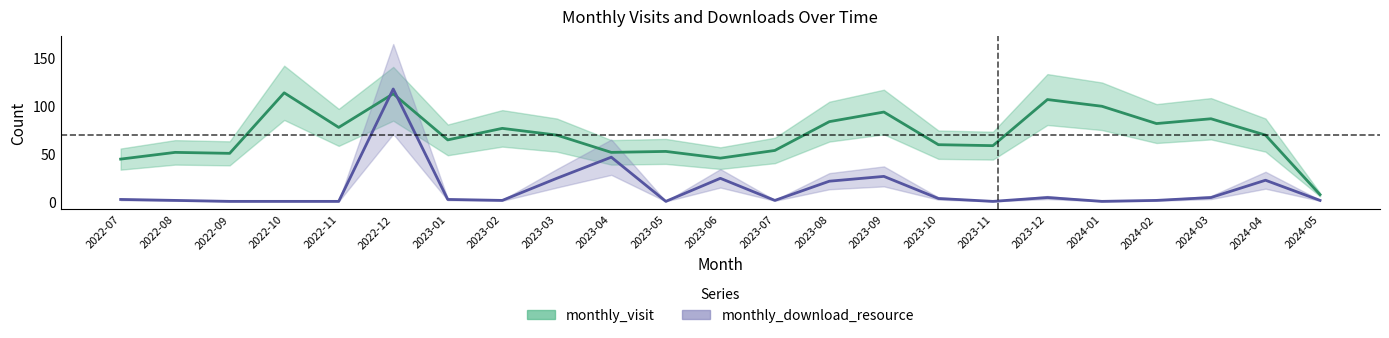

What is the value of the monthly_download_resource point at the 16th from the left?

3